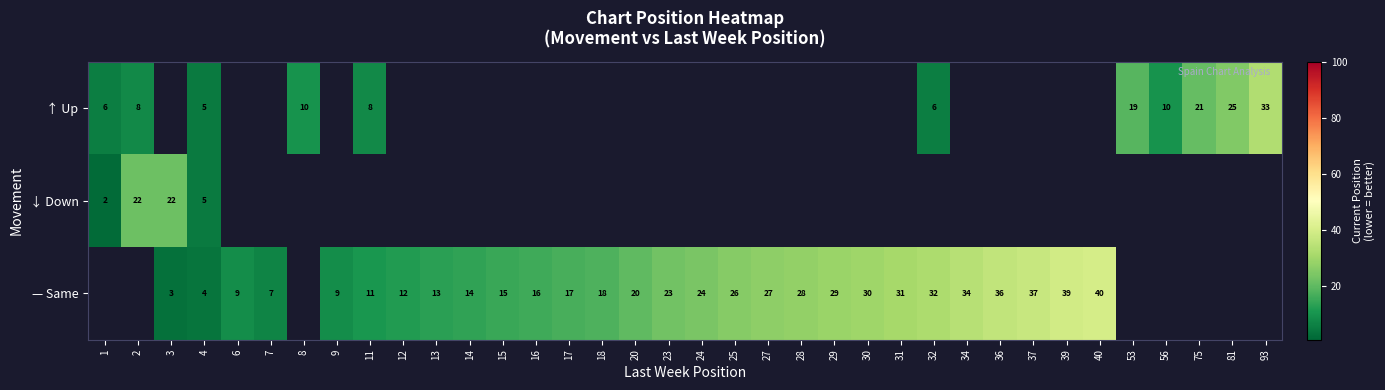

What is the minimum value shown in the chart?

2